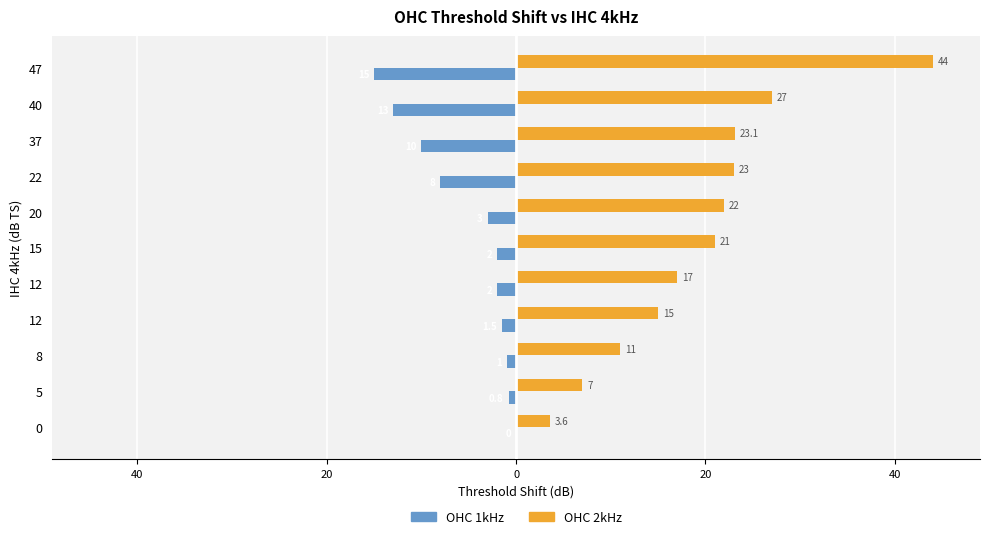

What are all the series names shown in the legend?

OHC 1kHz, OHC 2kHz